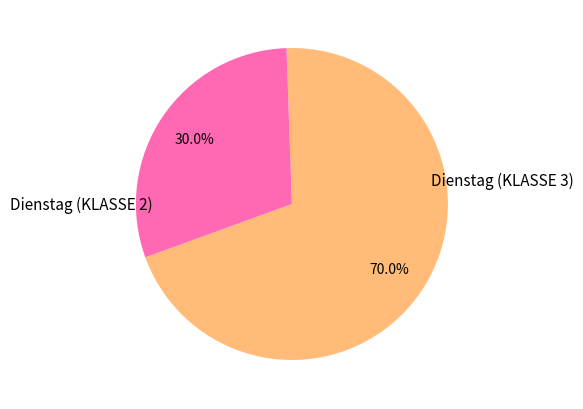

Count the number of slices in the pie.

2